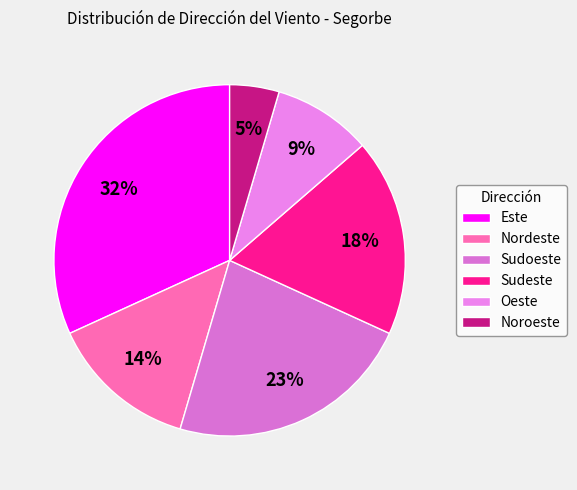

Is it true that Noroeste is 12% of the pie?

False